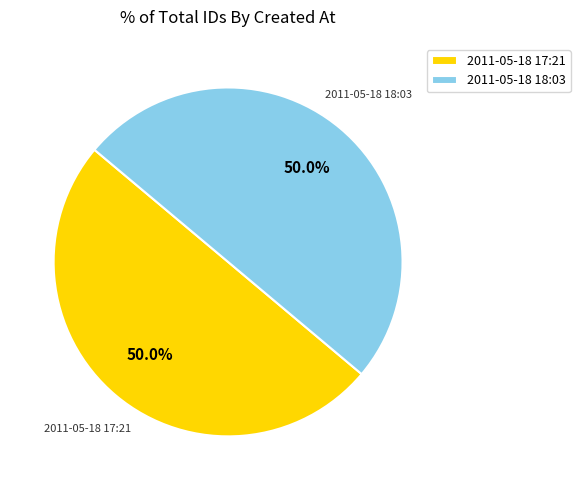

What portion of the pie excludes 2011-05-18 17:21?

50.0%